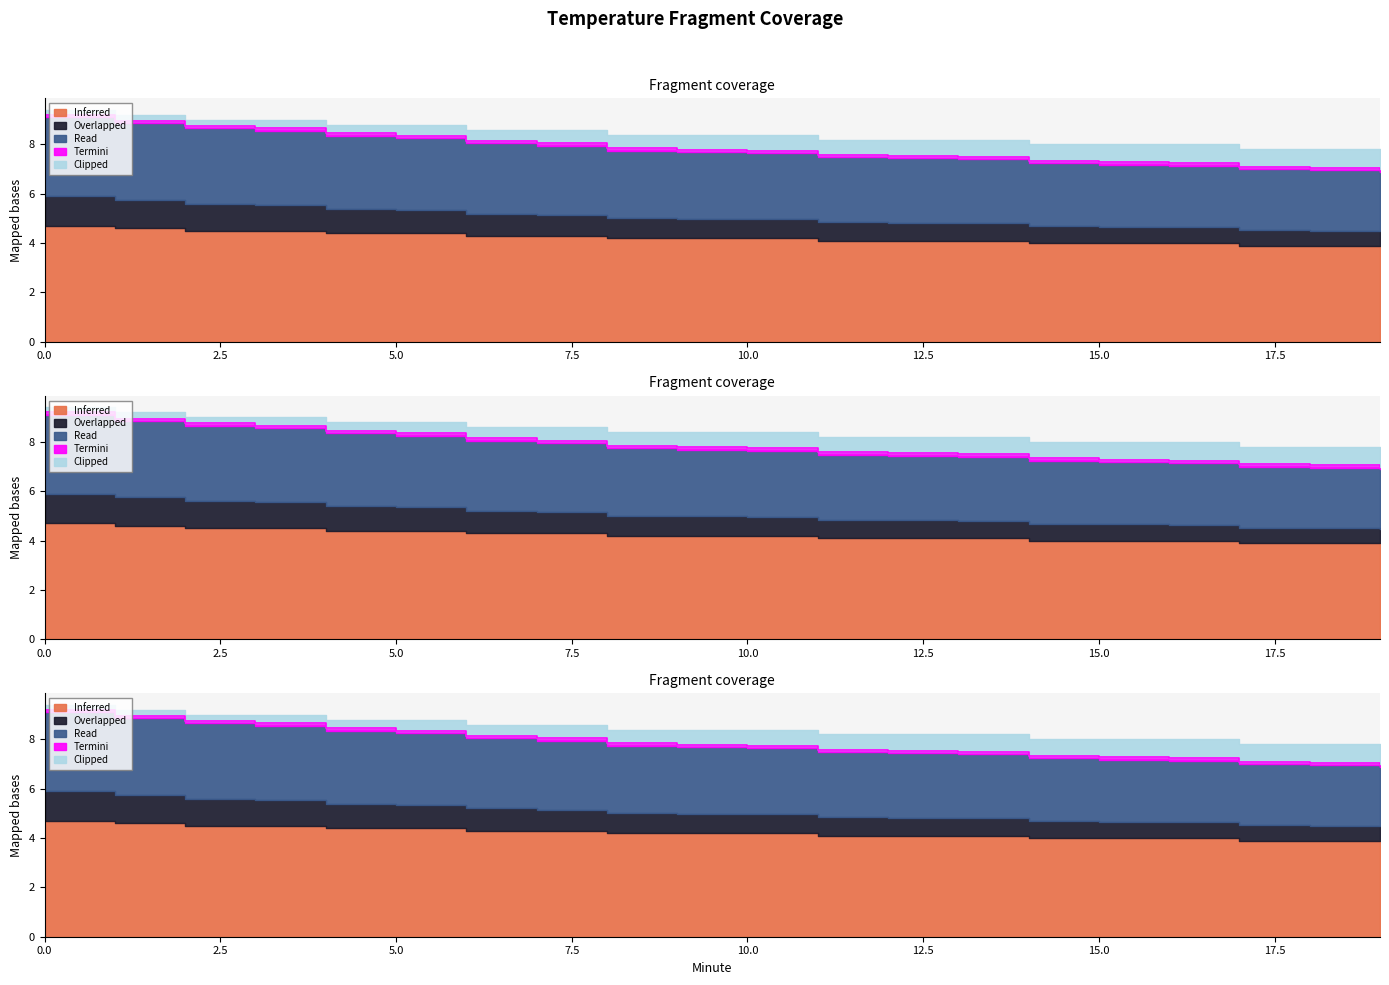

What is the highest value of the Read series?

9.2